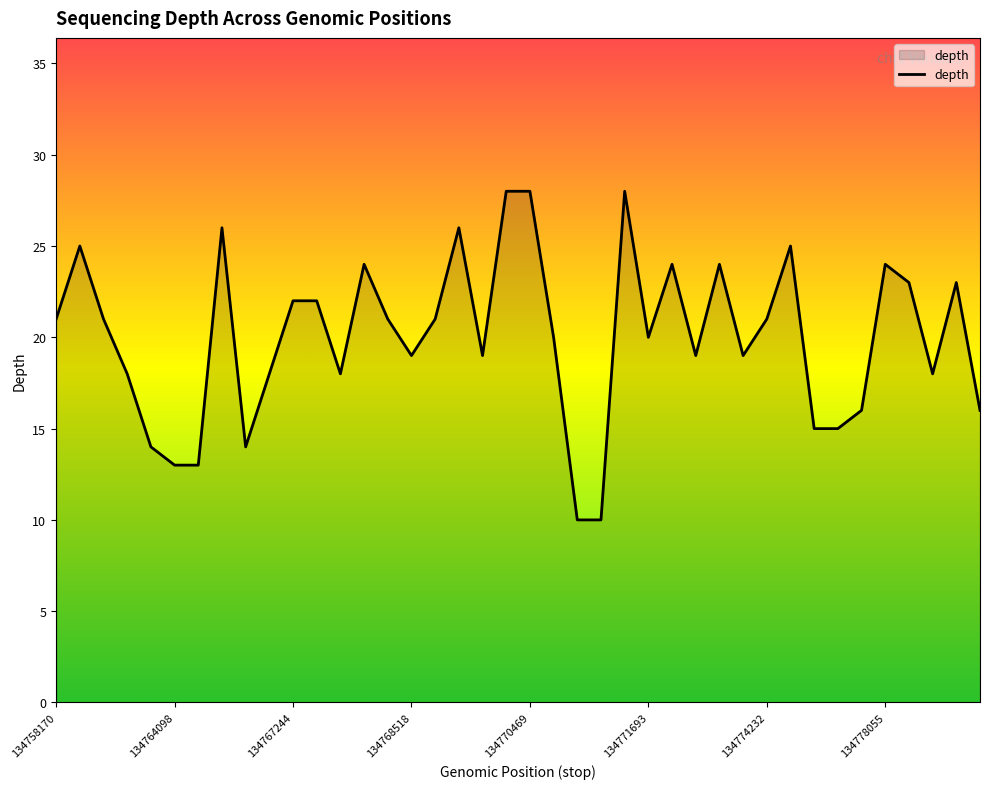

What is the maximum value shown in the chart?

28